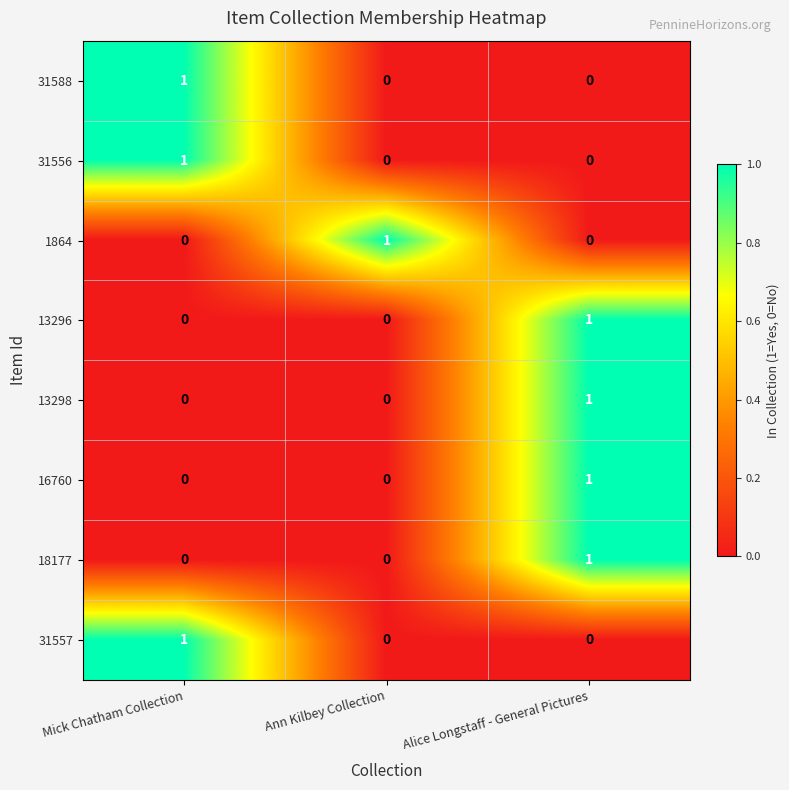

Count the 31588 values in the range 0 to 1.

3